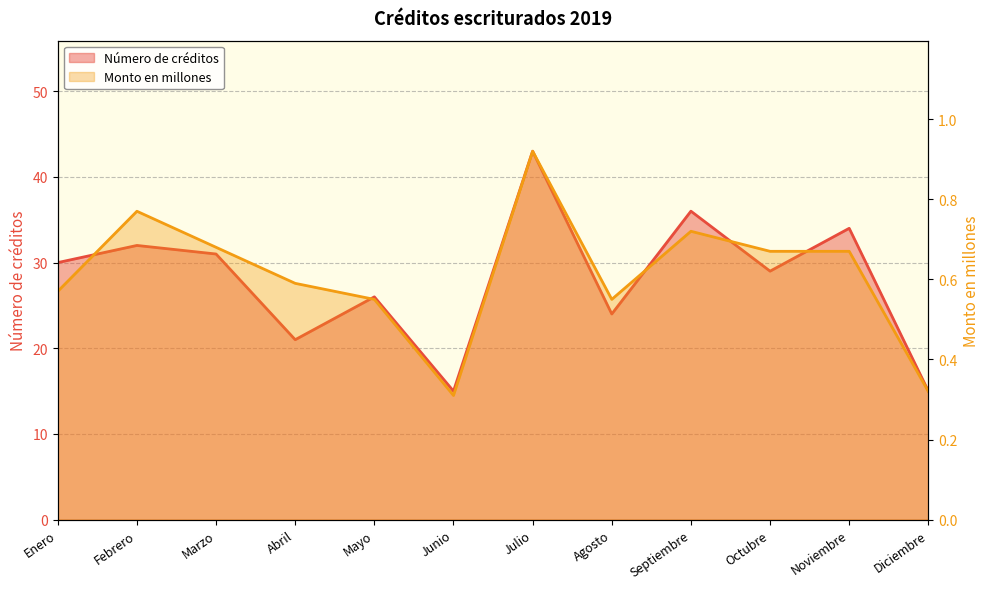

At which category does the chart reach its peak across all series?

Julio